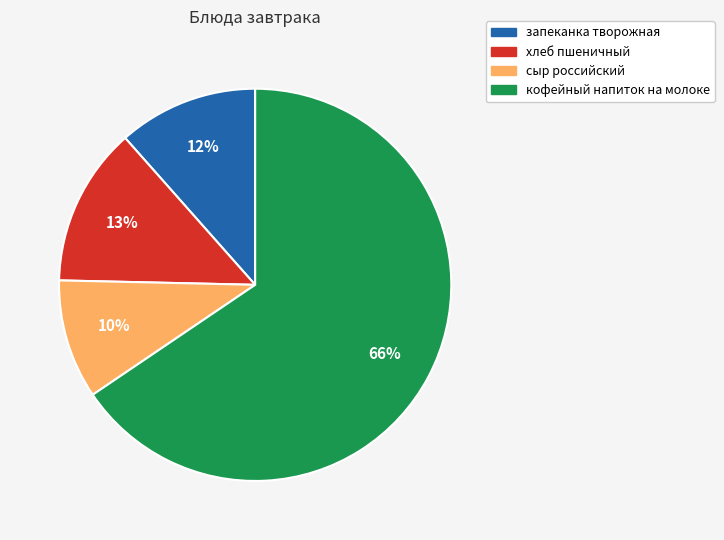

To the nearest percent, what is the average slice percentage?

25%